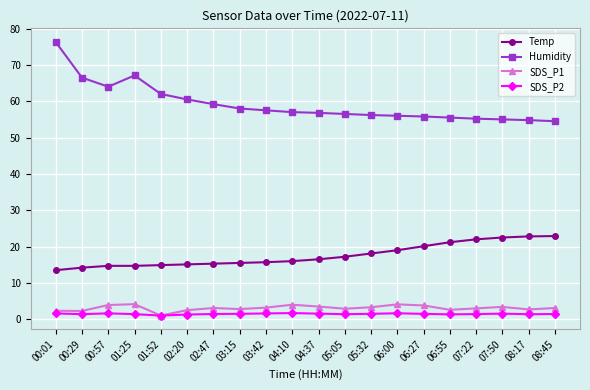

What is the value of the Temp point at the 1st from the left?

13.5